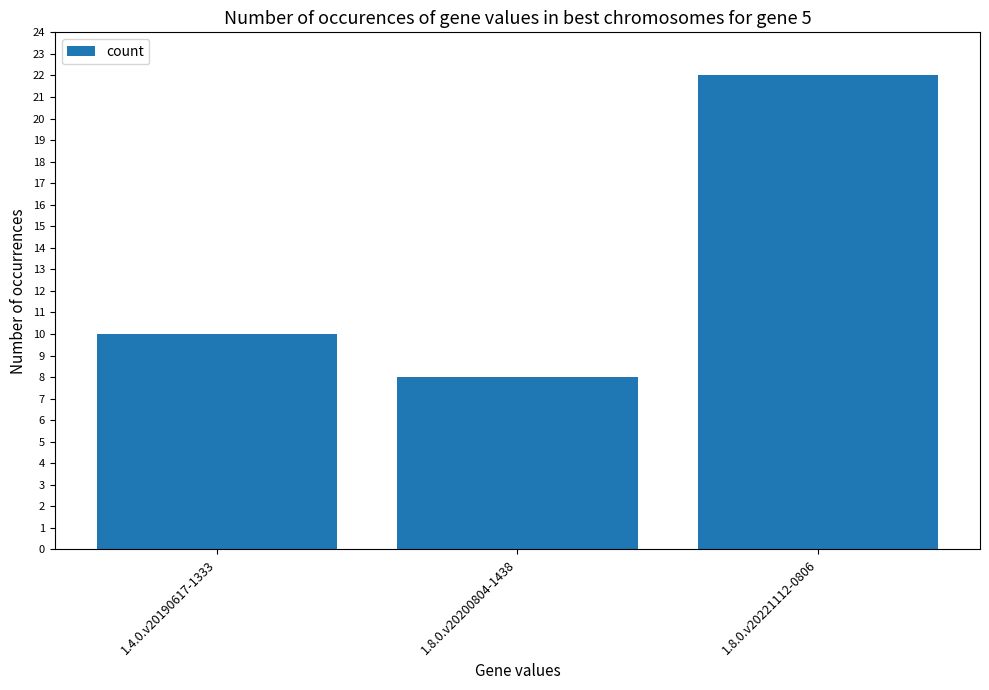

What is the label of the 2nd bar from the right?

1.8.0.v20200804-1438